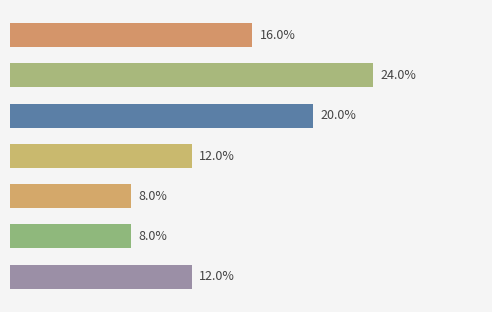

What is the average value?

14